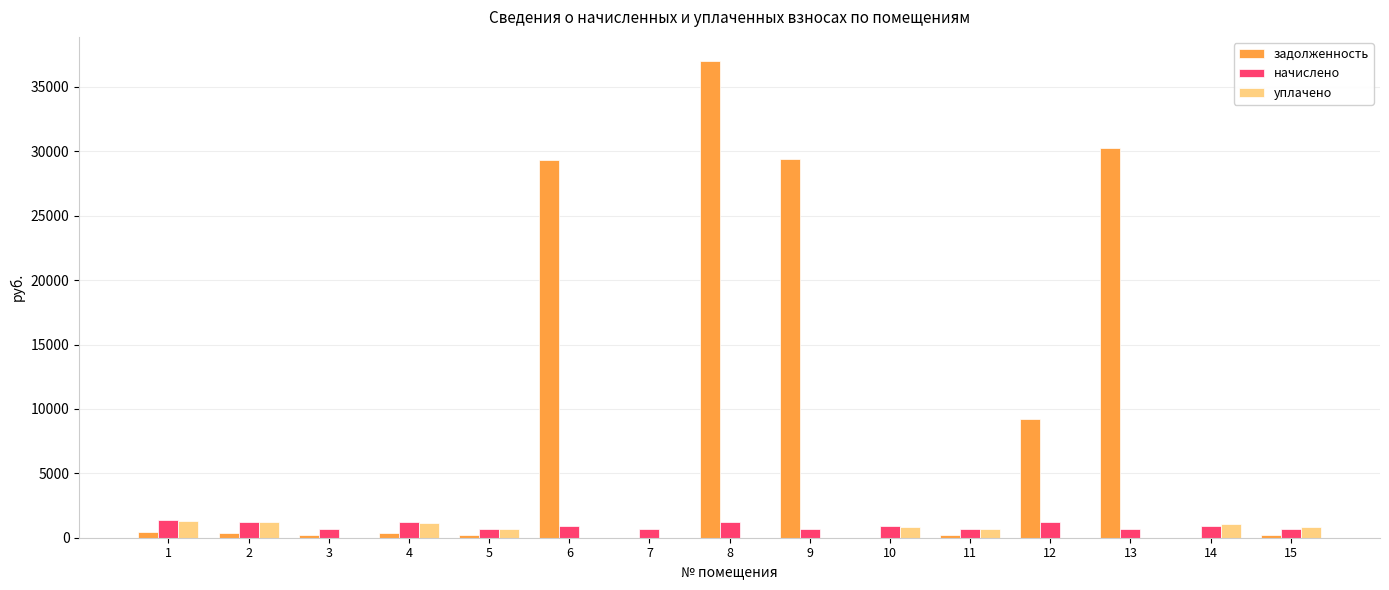

What is the sum of all уплачено values?

7737.6